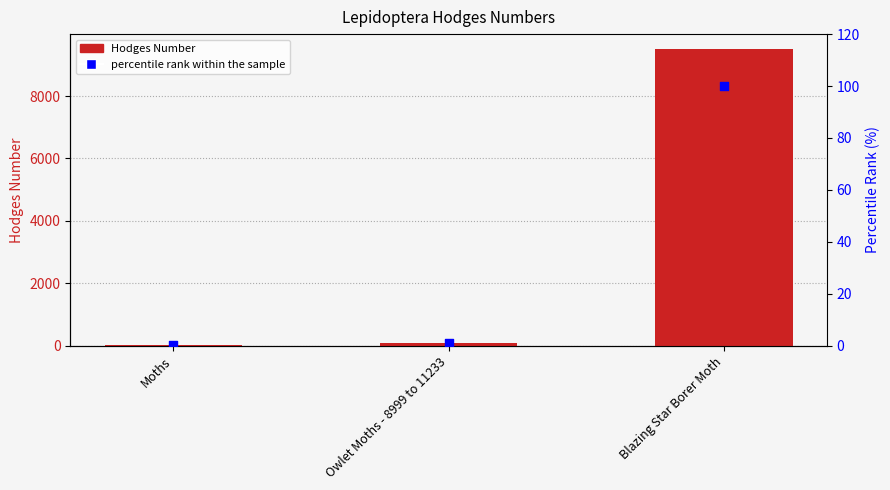

Which series contains the highest Y value?

Hodges Number